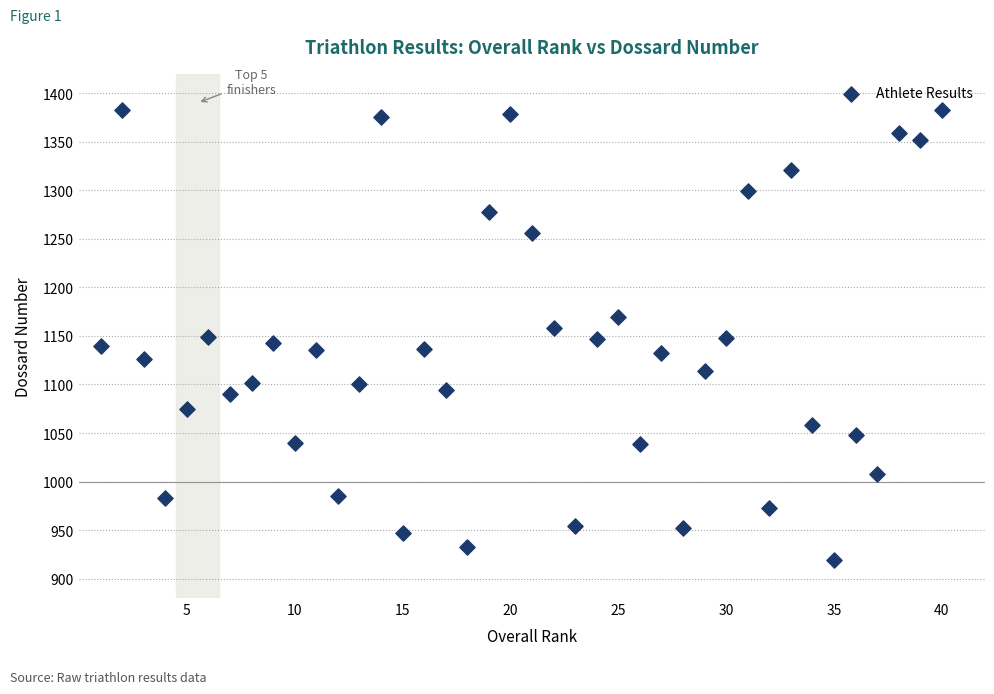

What is the range of Y values (max minus min)?

464